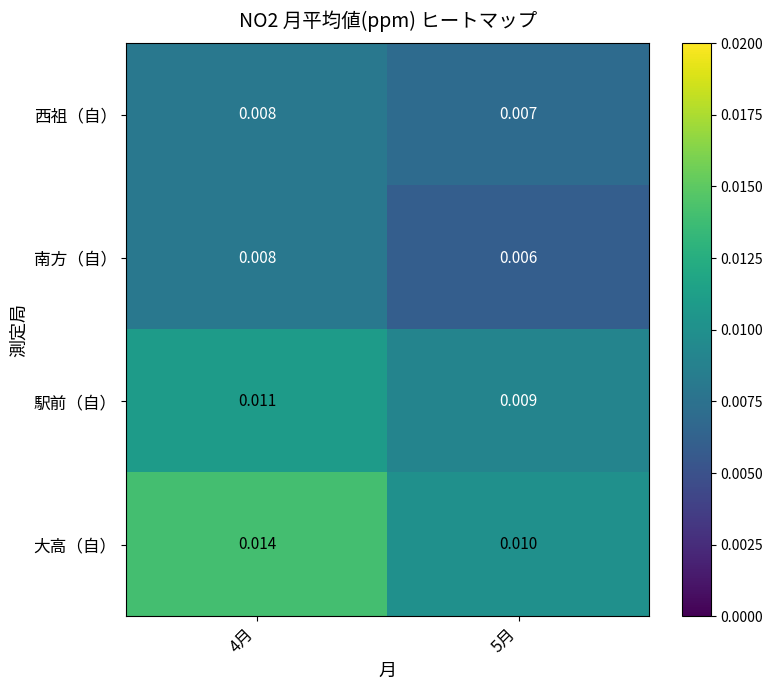

Is the value of 西祖（自） at 5月 greater than the value of 南方（自） at 4月?

No